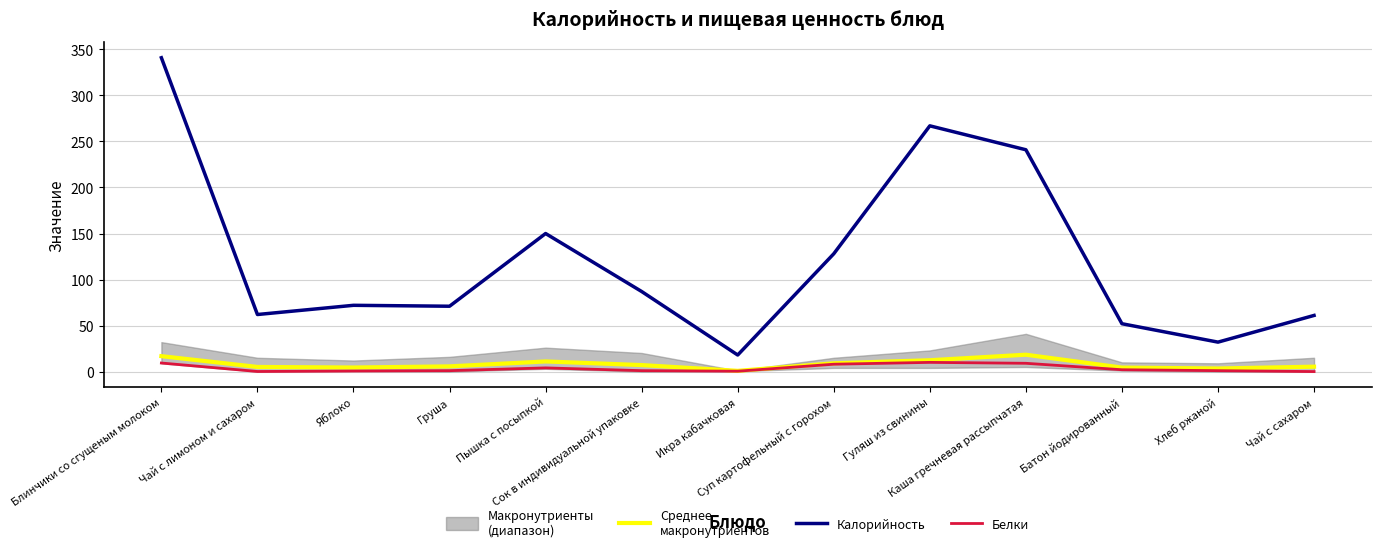

How many interior local peaks does the Среднее
макронутриентов series have?

2